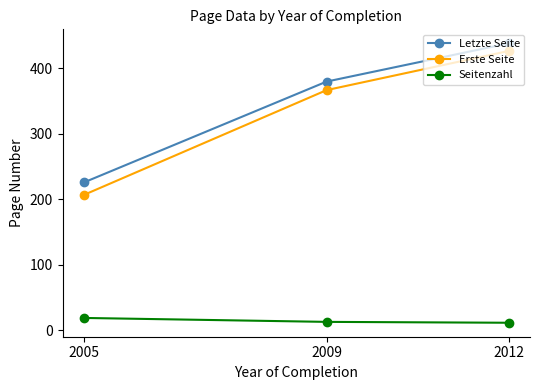

What is the value of the Erste Seite point at the 1st from the left?

206.5